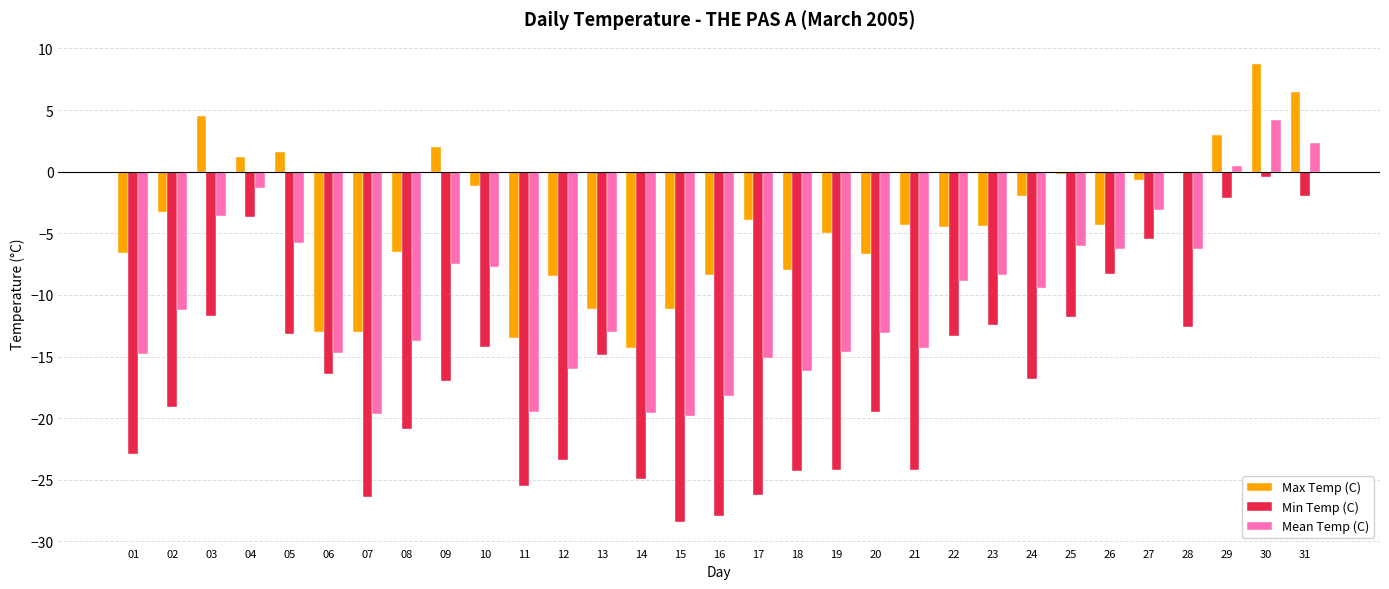

What is the total value across all series at 20?

-39.3